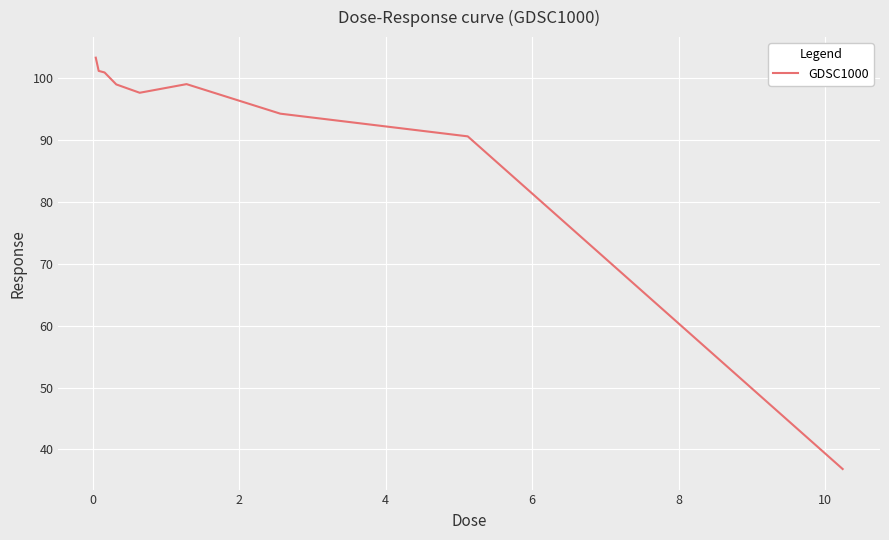

What is the difference between the maximum and minimum values?

66.5